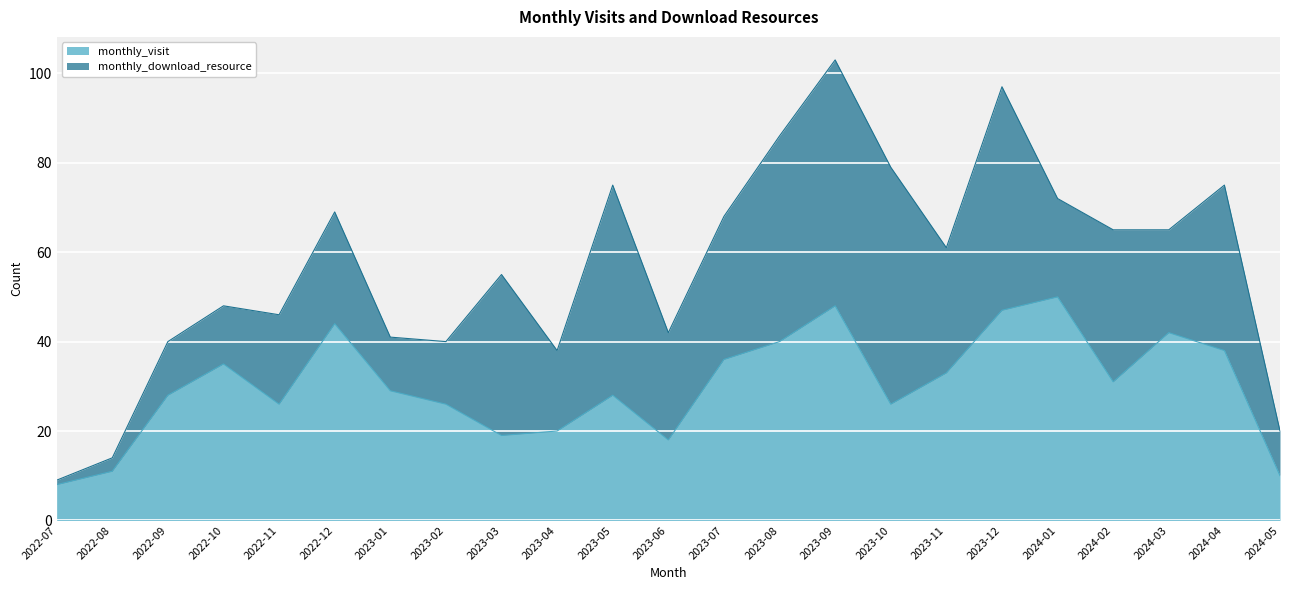

What is the highest value of the monthly_visit series?

50